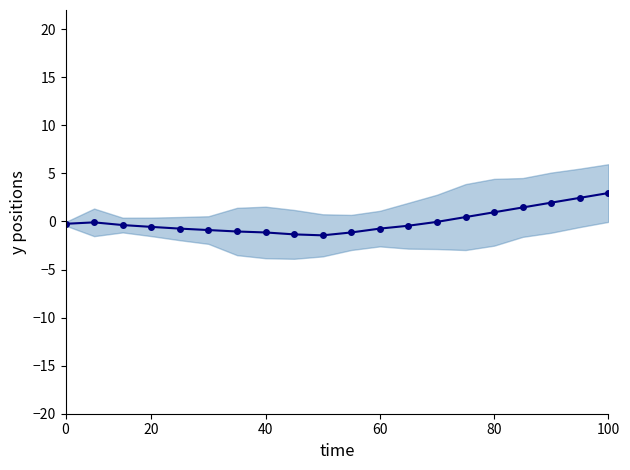

How many values are below zero?

14